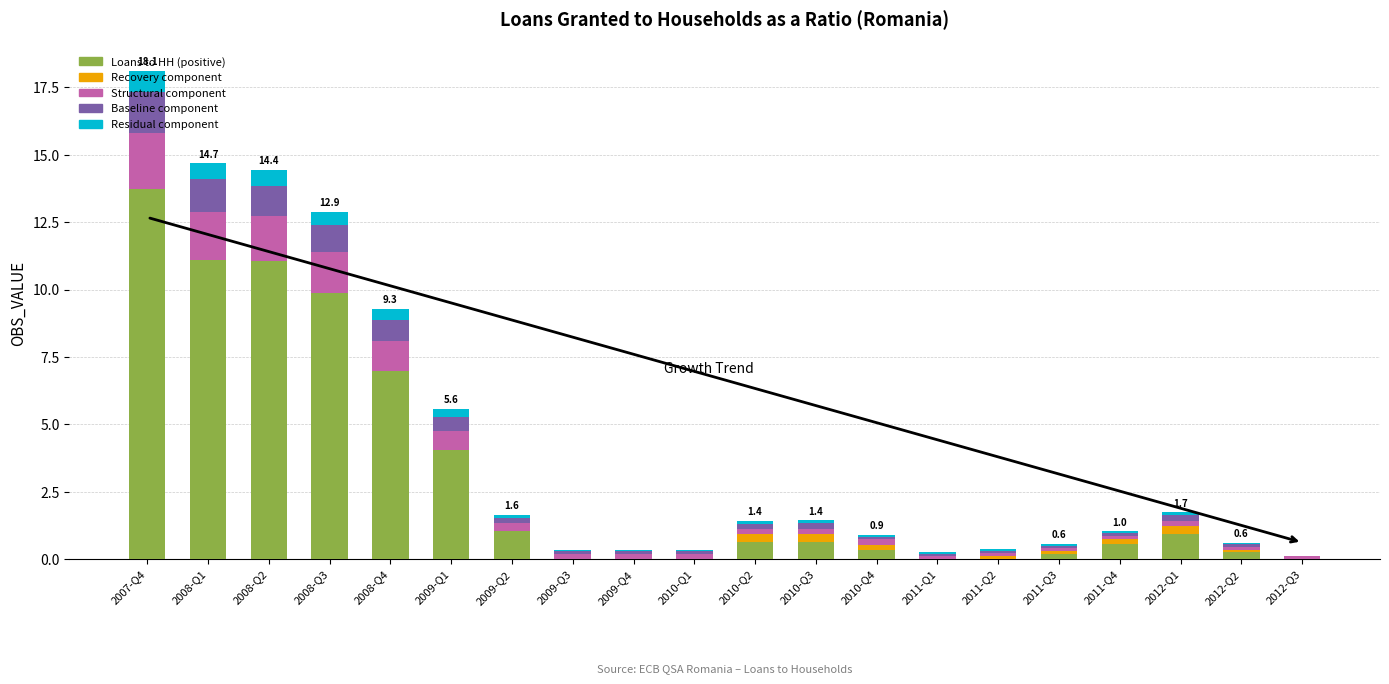

At which category is the sum across all series the highest?

2007-Q4